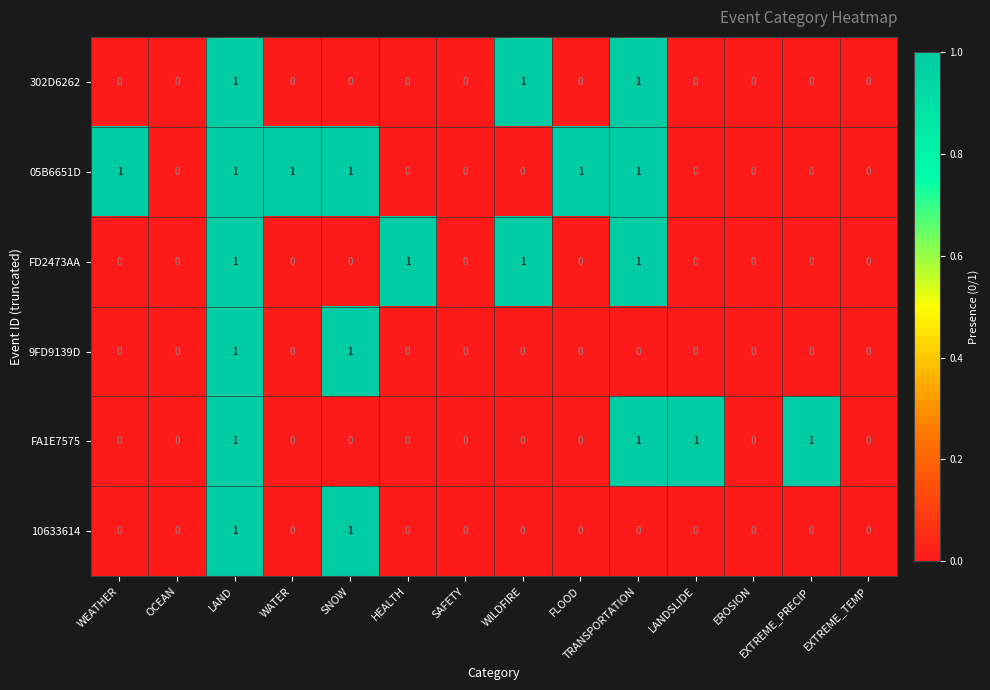

True or false: 05B6651D has a value of 1 at WATER.

True